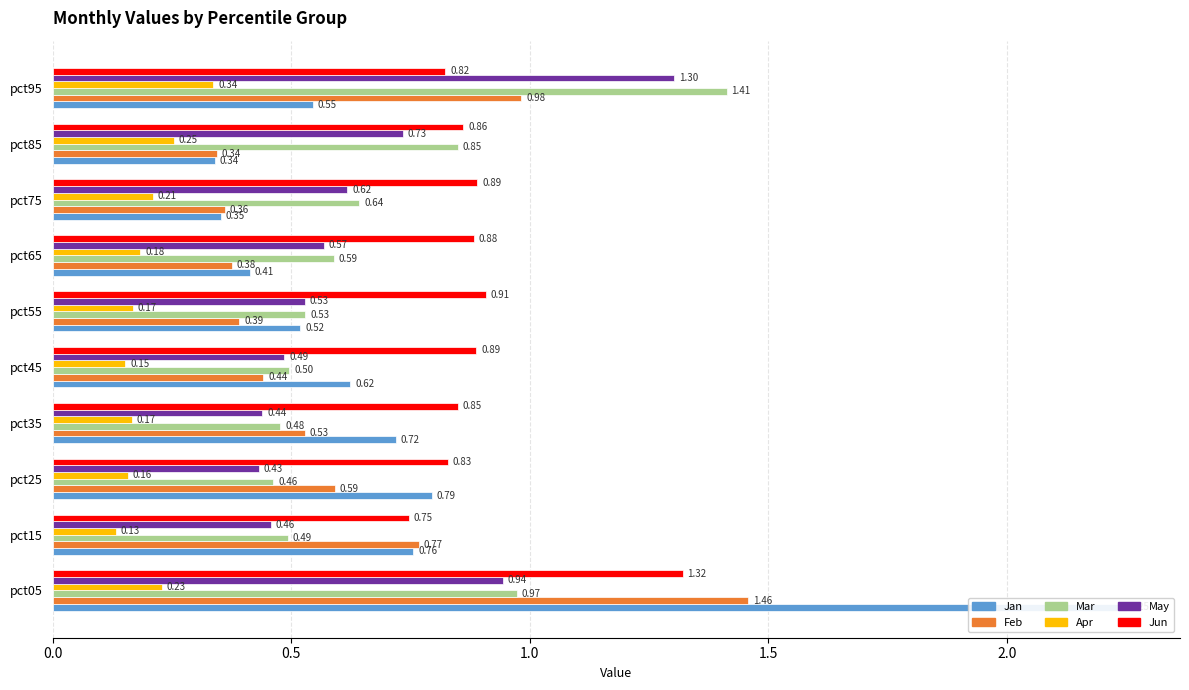

Which series has the largest total across all categories?

Jun